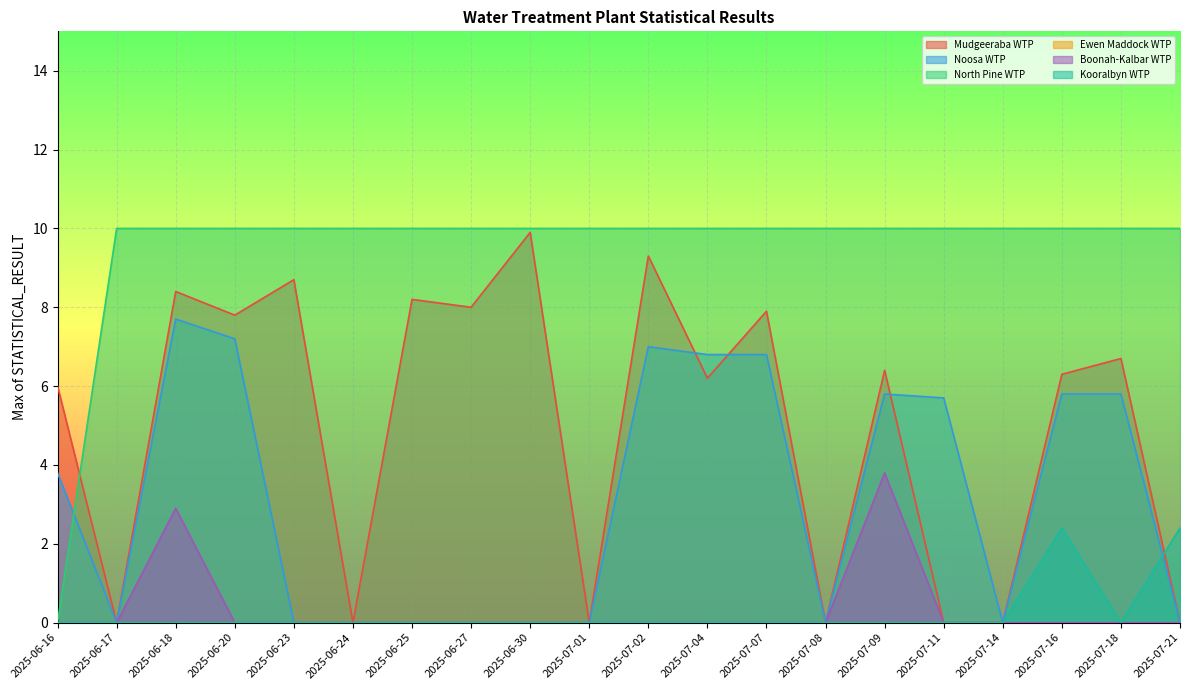

Reading left to right, what are all the values shown in this chart?

Mudgeeraba WTP: 6.0	0.0	8.4	7.8	8.7	0.0	8.2	8.0	9.9	0.0	9.3	6.2	7.9	0.0	6.4	0.0	0.0	6.3	6.7	0.0
Noosa WTP: 3.8	0.0	7.7	7.2	0.0	0.0	0.0	0.0	0.0	0.0	7.0	6.8	6.8	0.0	5.8	5.7	0.0	5.8	5.8	0.0
North Pine WTP: 0.0	10.0	10.0	10.0	10.0	10.0	10.0	10.0	10.0	10.0	10.0	10.0	10.0	10.0	10.0	10.0	10.0	10.0	10.0	10.0
Boonah-Kalbar WTP: 0.0	0.0	2.9	0.0	0.0	0.0	0.0	0.0	0.0	0.0	0.0	0.0	0.0	0.0	3.8	0.0	0.0	0.0	0.0	0.0
Kooralbyn WTP: 0.0	0.0	0.0	0.0	0.0	0.0	0.0	0.0	0.0	0.0	0.0	0.0	0.0	0.0	0.0	0.0	0.0	2.4	0.0	2.4